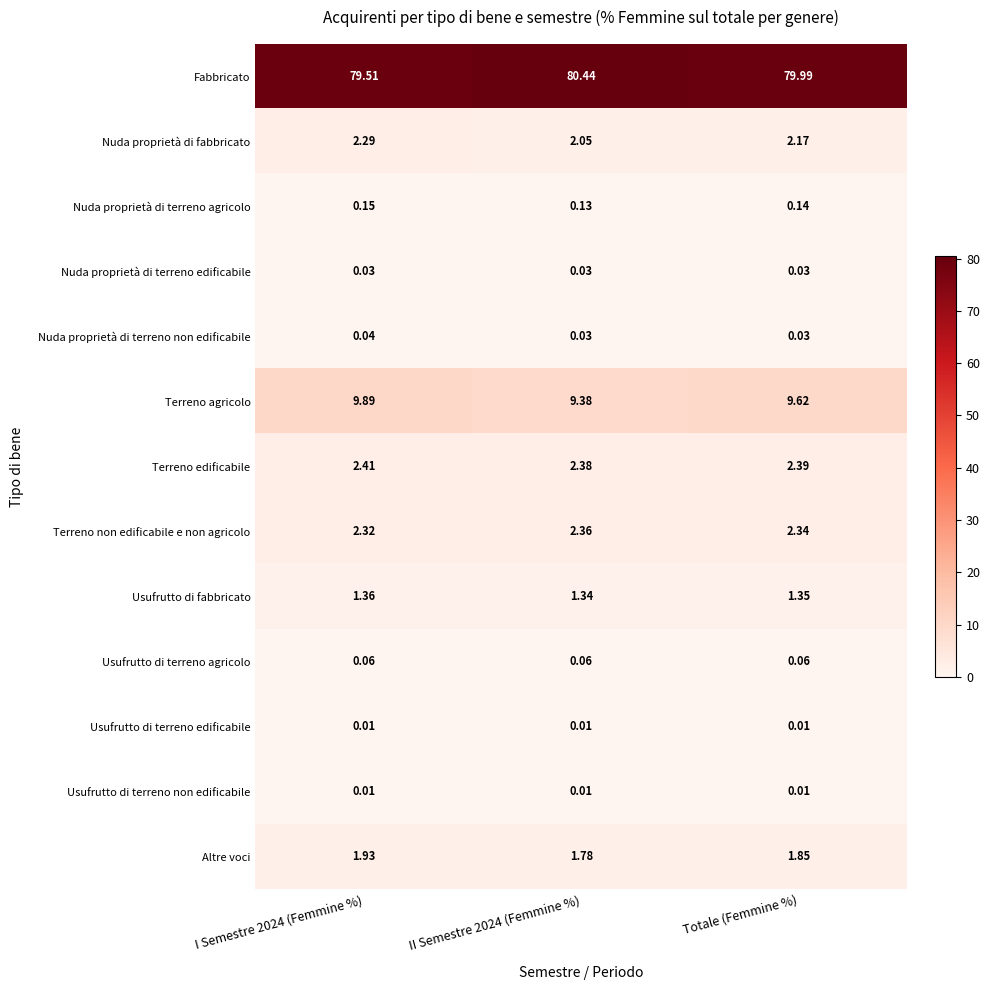

Which series changed the most between I Semestre 2024 (Femmine %) and II Semestre 2024 (Femmine %)?

Fabbricato